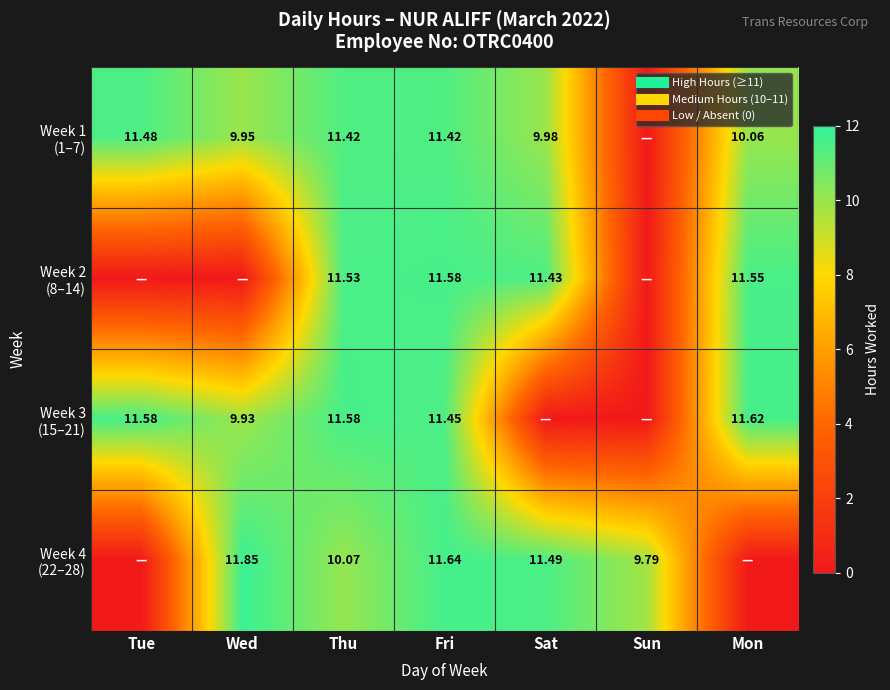

What is the difference between the second highest and second lowest values in the Week 3 (15–21) series?

11.6